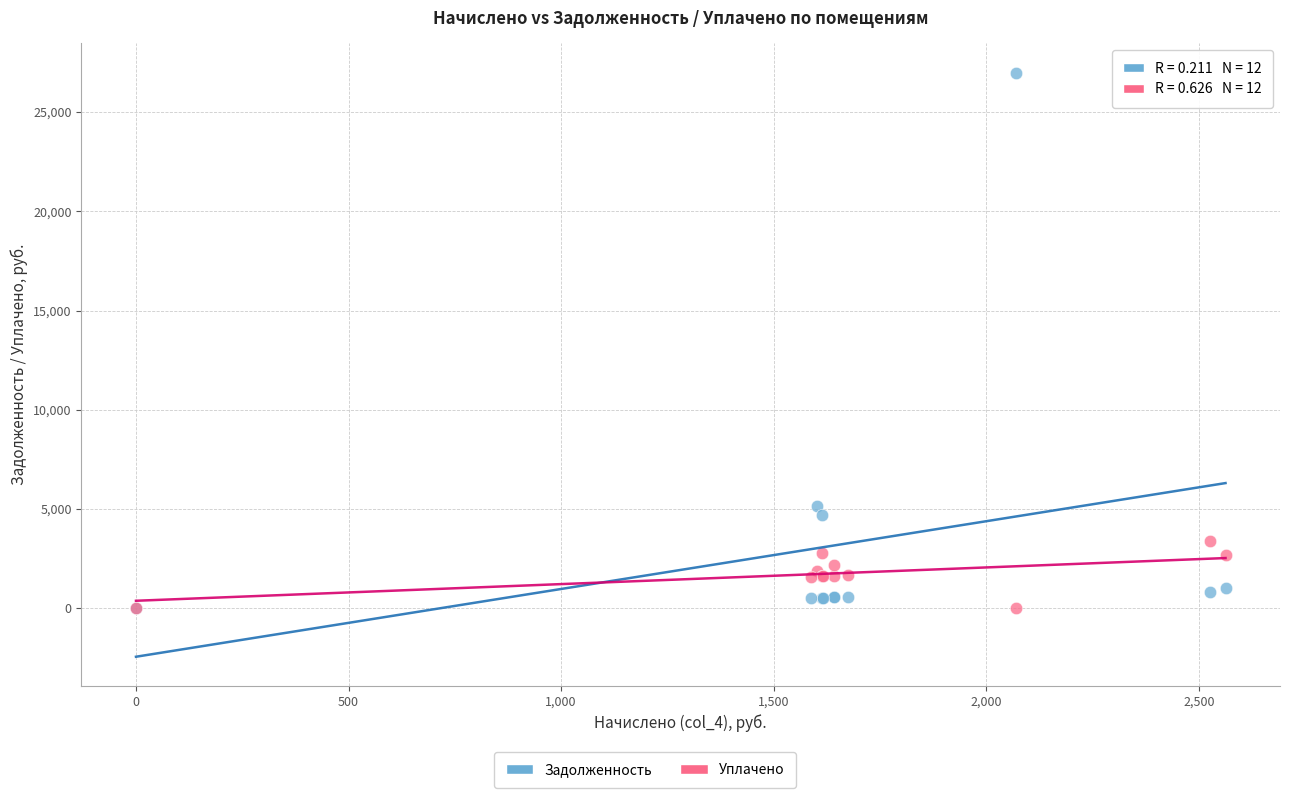

In the Задолженность series, what Y value is closest to 13493?

5156.2